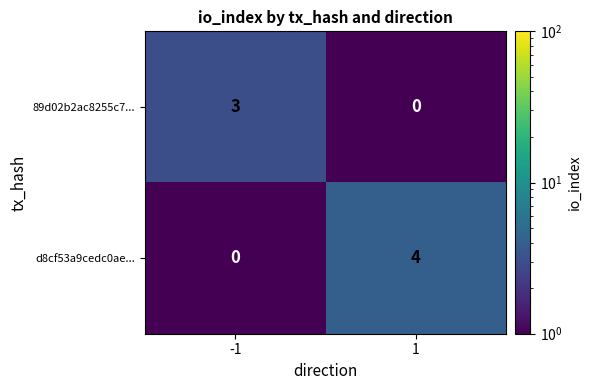

Which series has the widest spread of values?

d8cf53a9cedc0ae...